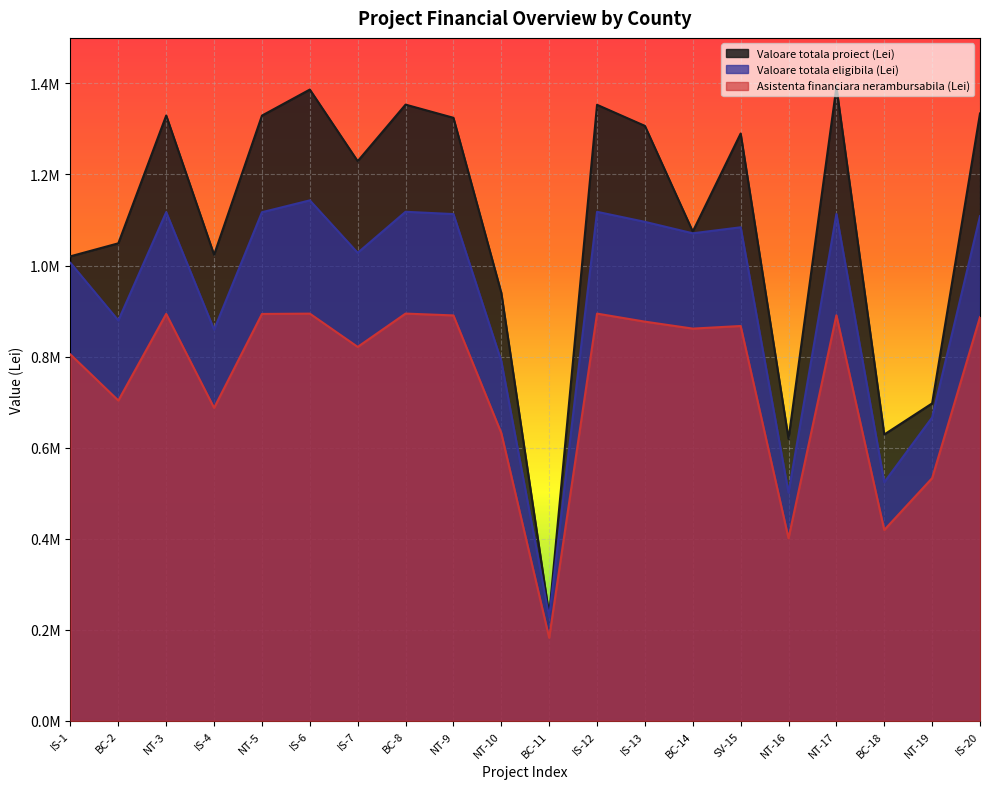

What are all the series names shown in the legend?

Valoare totala proiect (Lei), Valoare totala eligibila (Lei), Asistenta financiara nerambursabila (Lei)